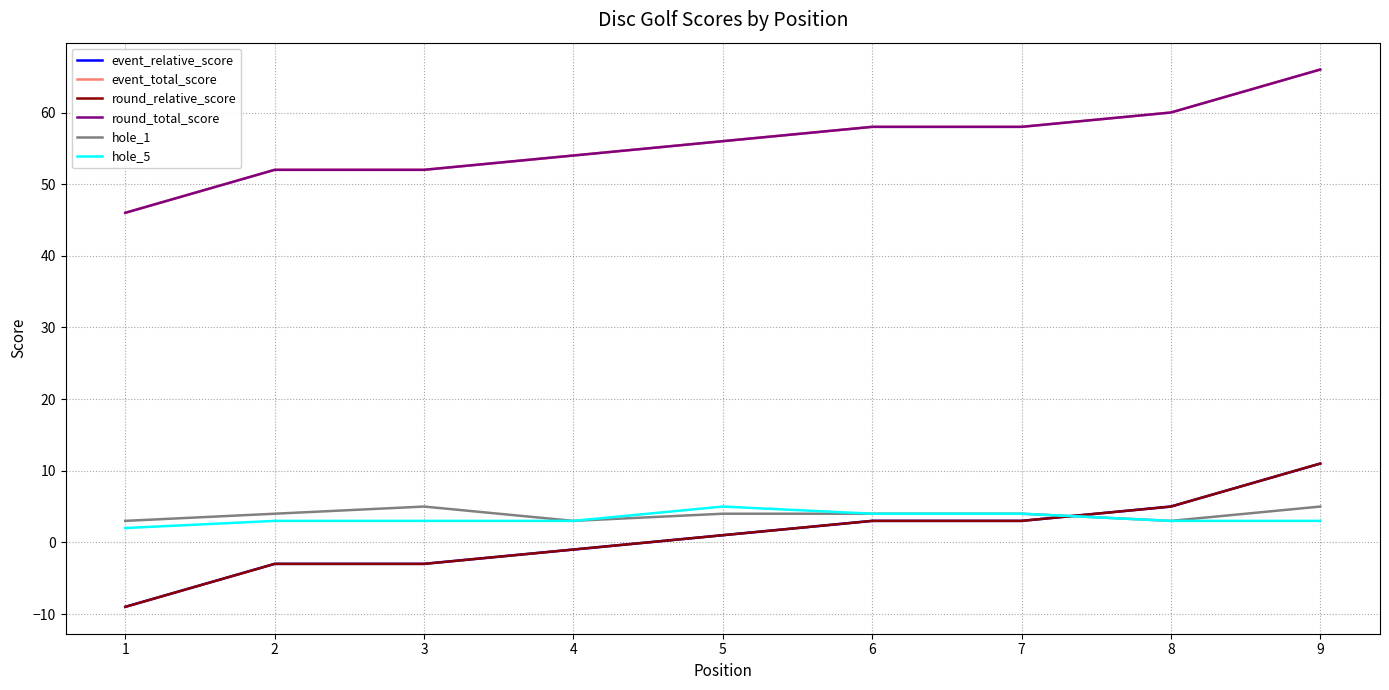

What is the sum of the round_relative_score values at 8 and 4?

4